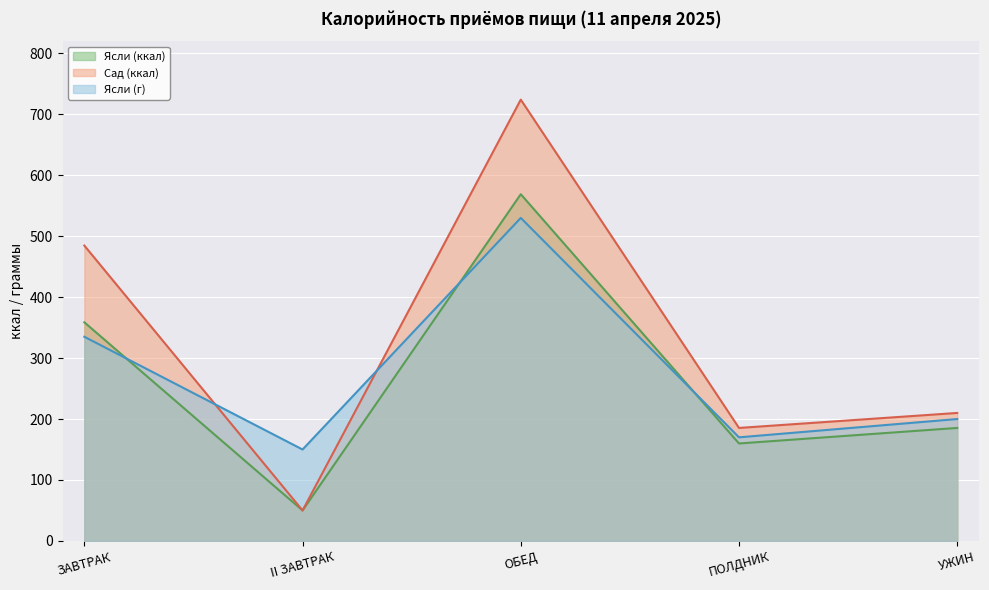

What is the minimum value shown in the chart?

50.0